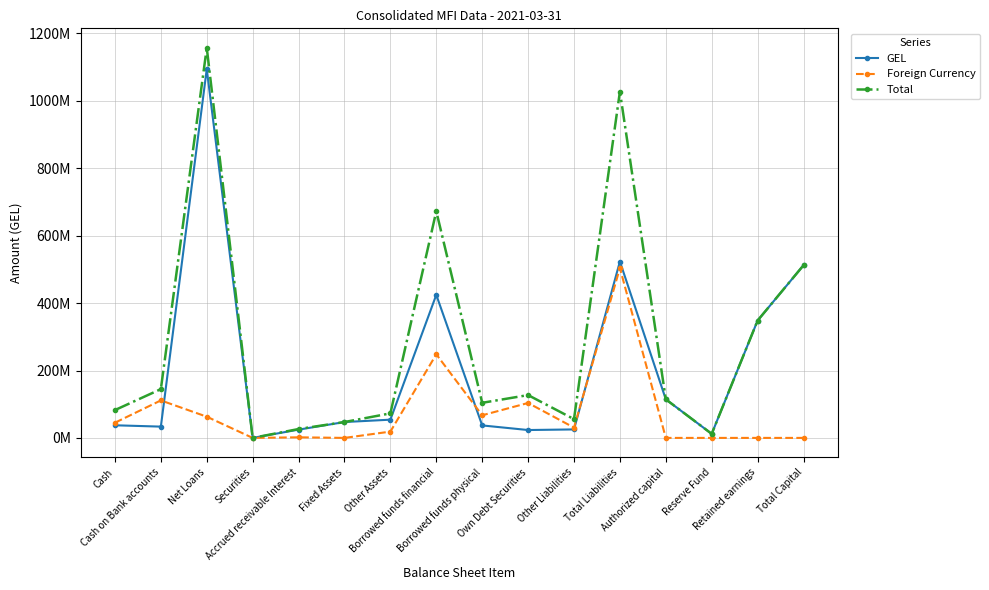

What is the value of the Foreign Currency point at the 11th from the left?

30528894.7